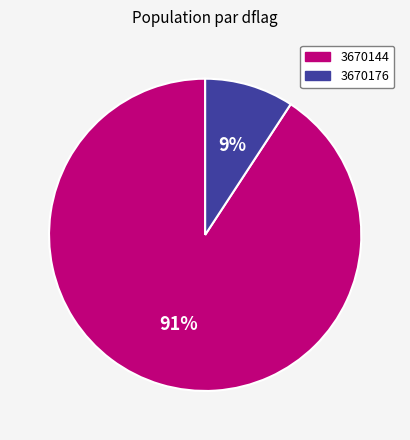

How many segments does this pie chart have?

2